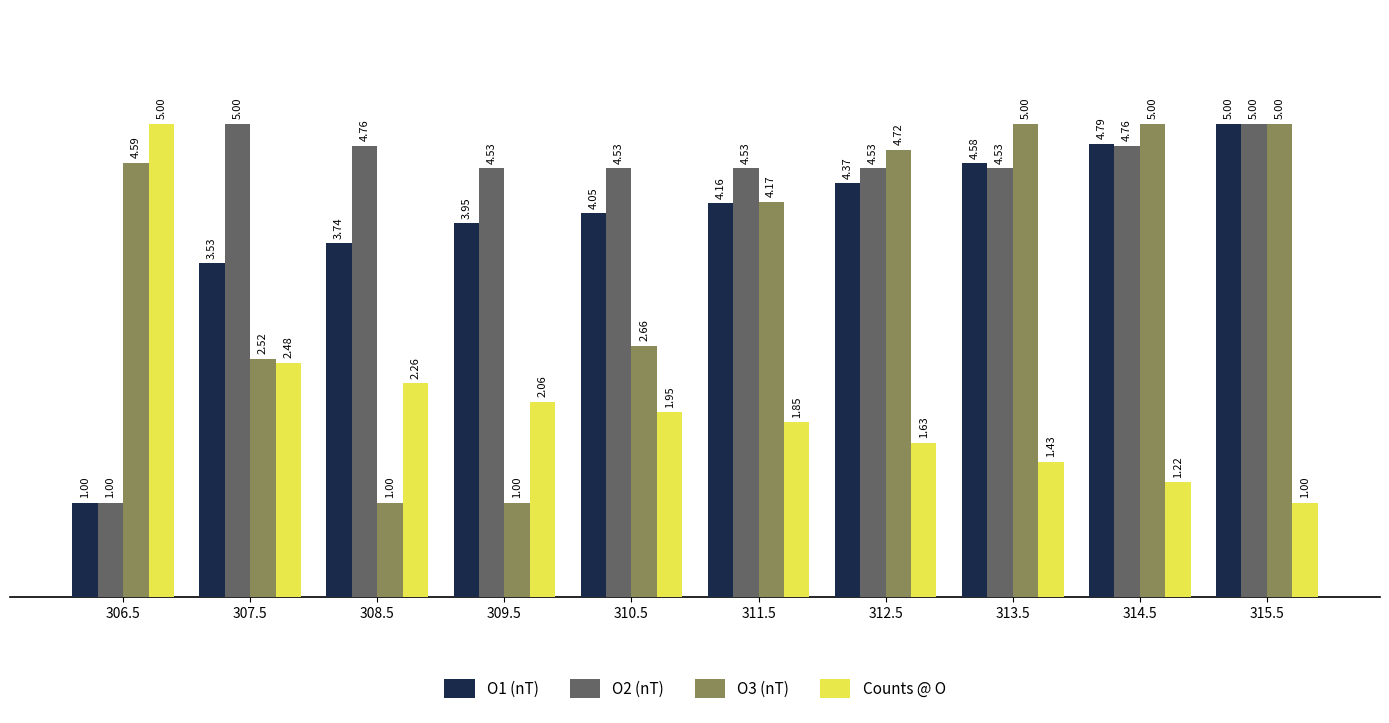

What are all the series names shown in the legend?

O1 (nT), O2 (nT), O3 (nT), Counts @ O